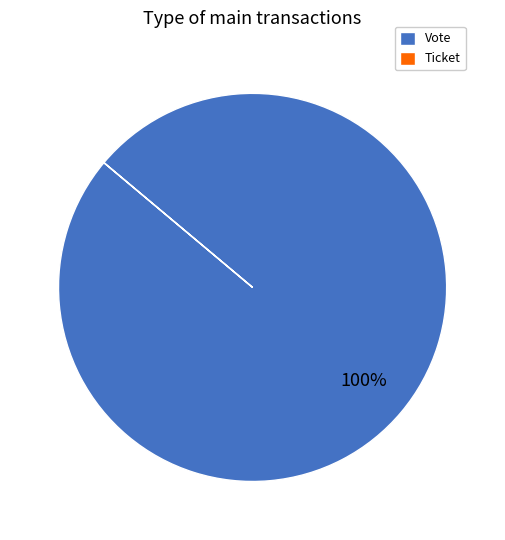

What is the largest slice in the pie chart?

Vote